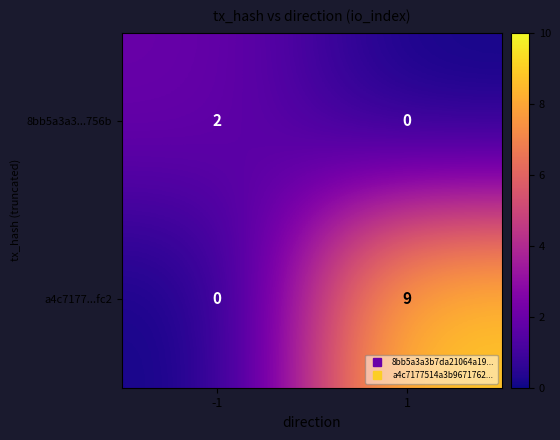

What is the sum of all a4c7177...fc2 values?

9